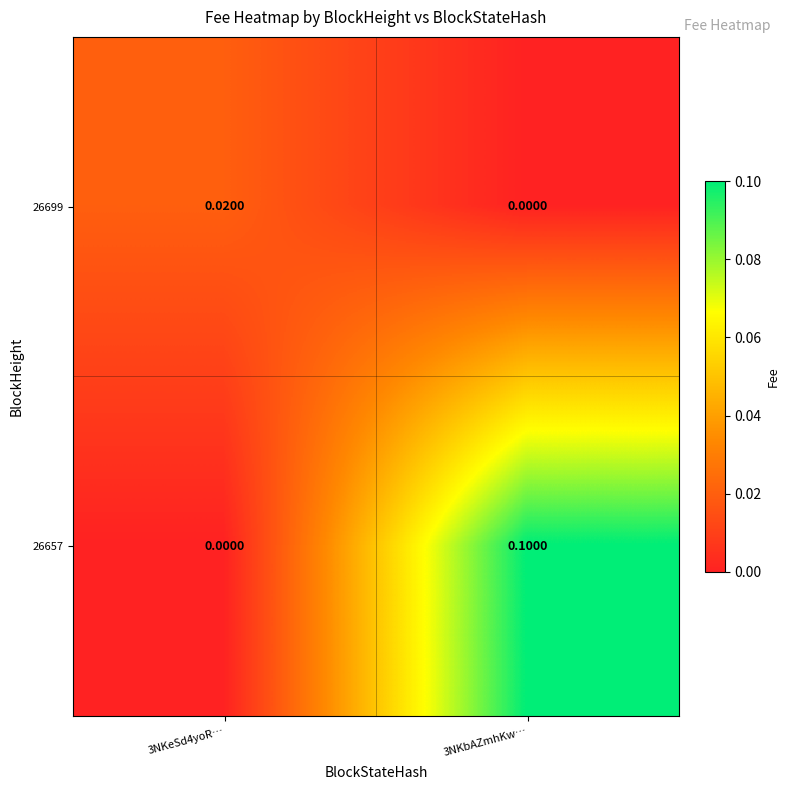

Is the value of 26657 at 3NKeSd4yoR… greater than the value of 26699 at 3NKeSd4yoR…?

No